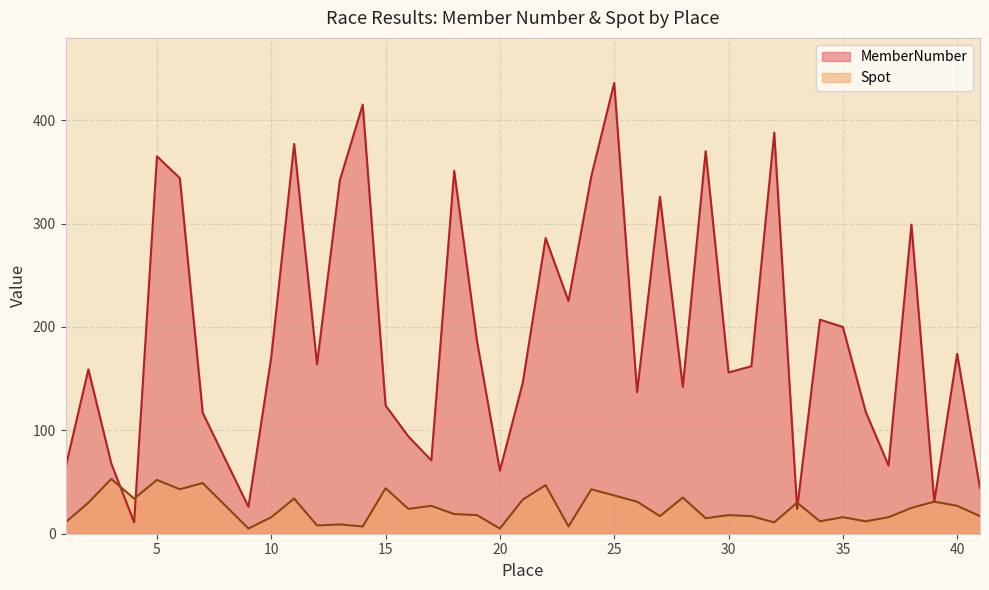

How many times do Spot and MemberNumber cross each other?

4